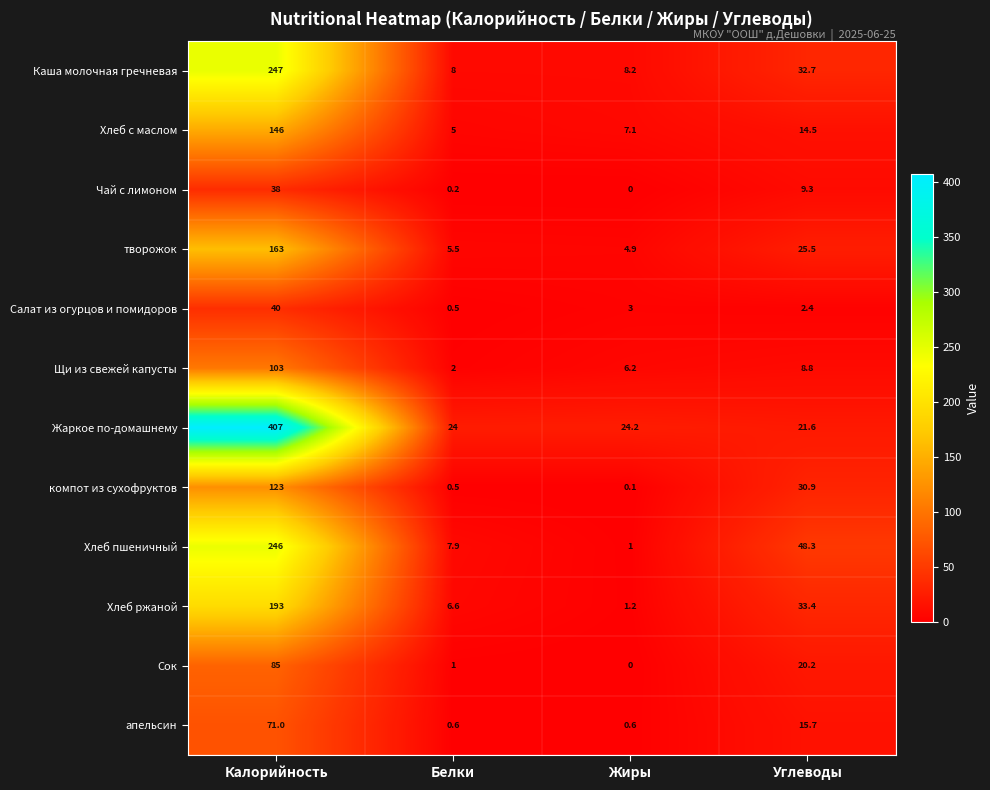

What is the total value across all series at Углеводы?

263.3